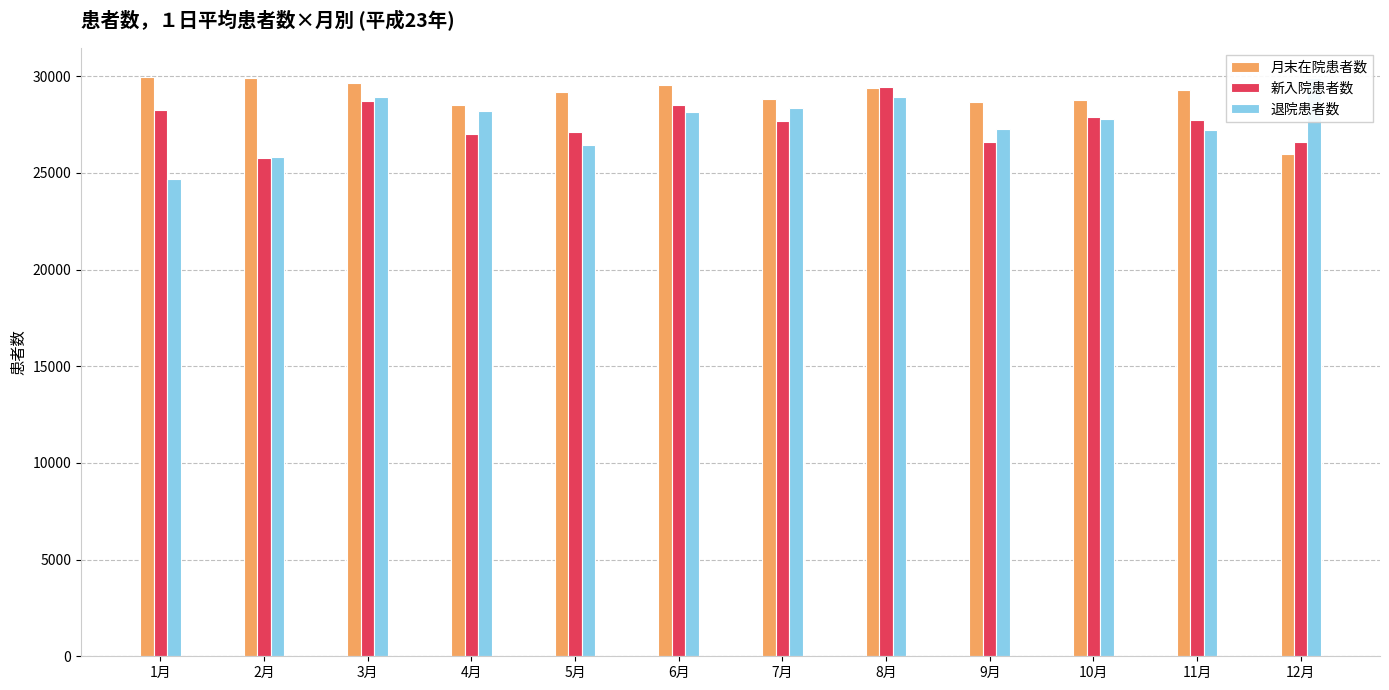

How many data points does each series have?

12